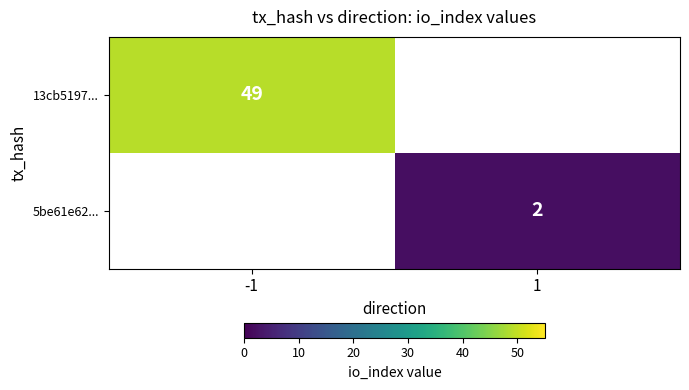

The 13cb5197... series shows 77 at -1. True or false?

False